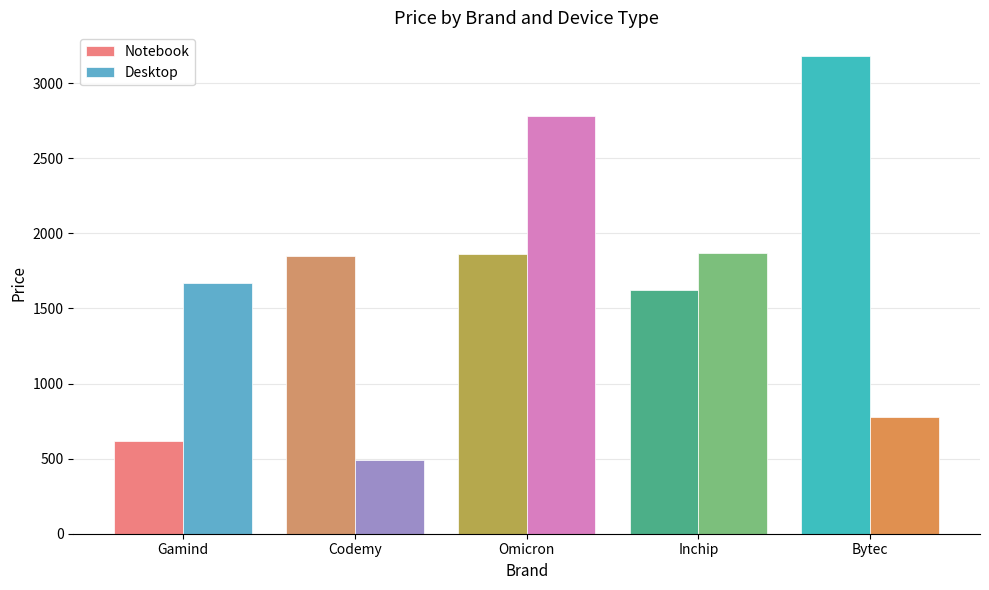

At Inchip, list the series in order from smallest to largest.

Notebook, Desktop